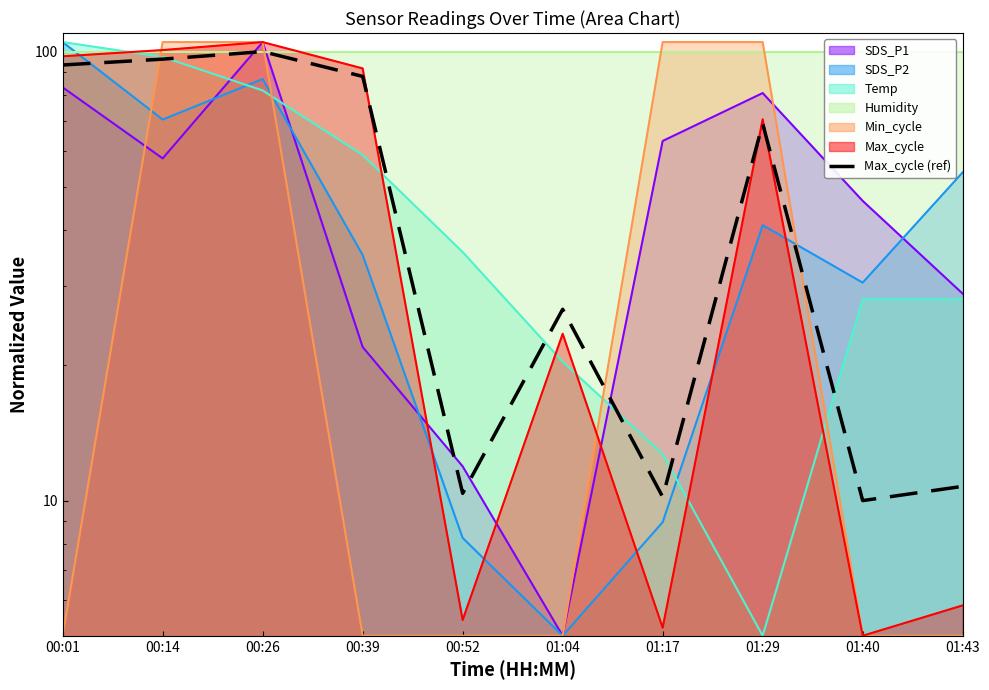

Reading left to right, extract all data points from this chart.

93.4	96.2	100.0	88.1	10.4	26.7	10.2	69.1	10.0	10.8